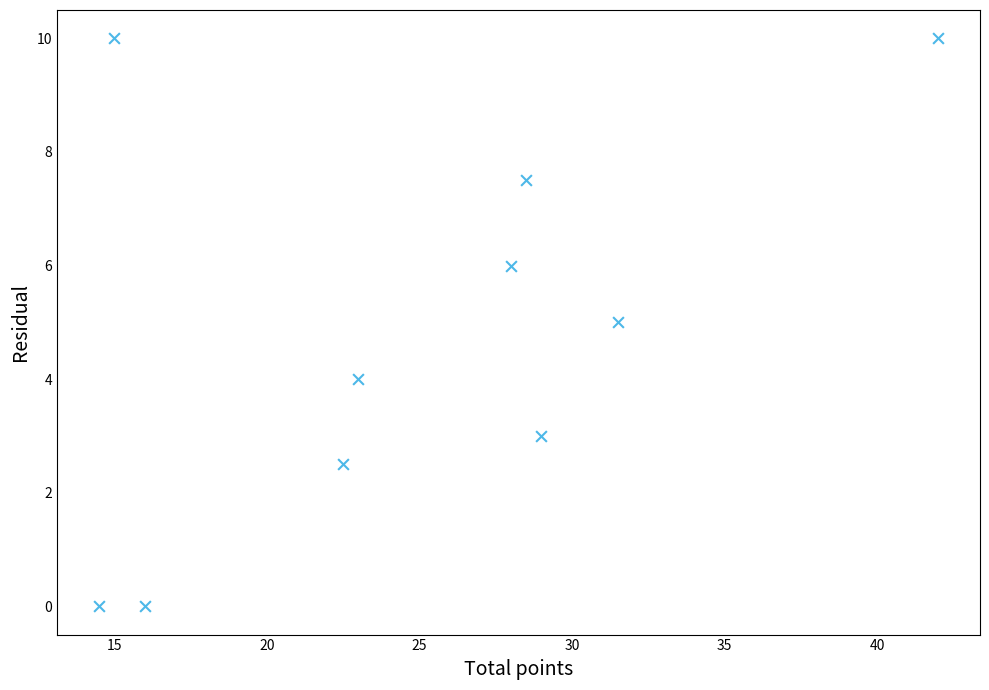

What is the average X value?

25.0